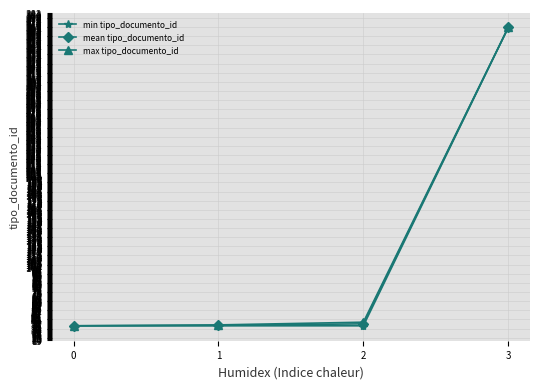

Does the chart display data point markers on the line(s)?

Yes